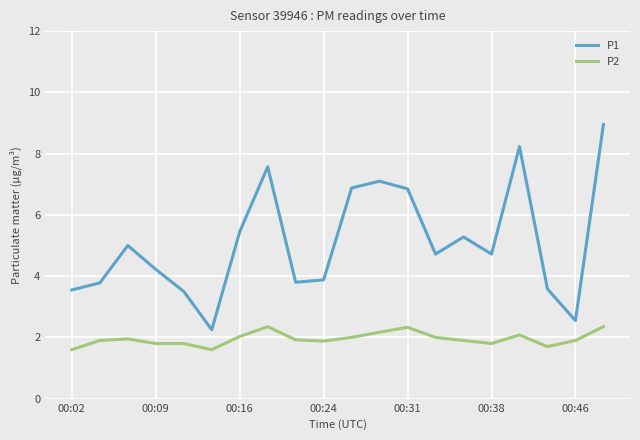

Which series has the widest spread of values?

P1